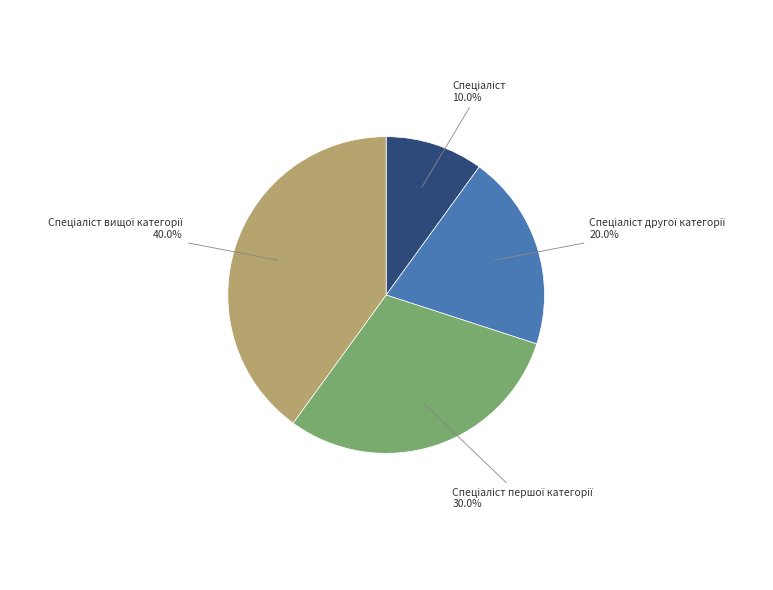

How many slices are in this pie chart?

4